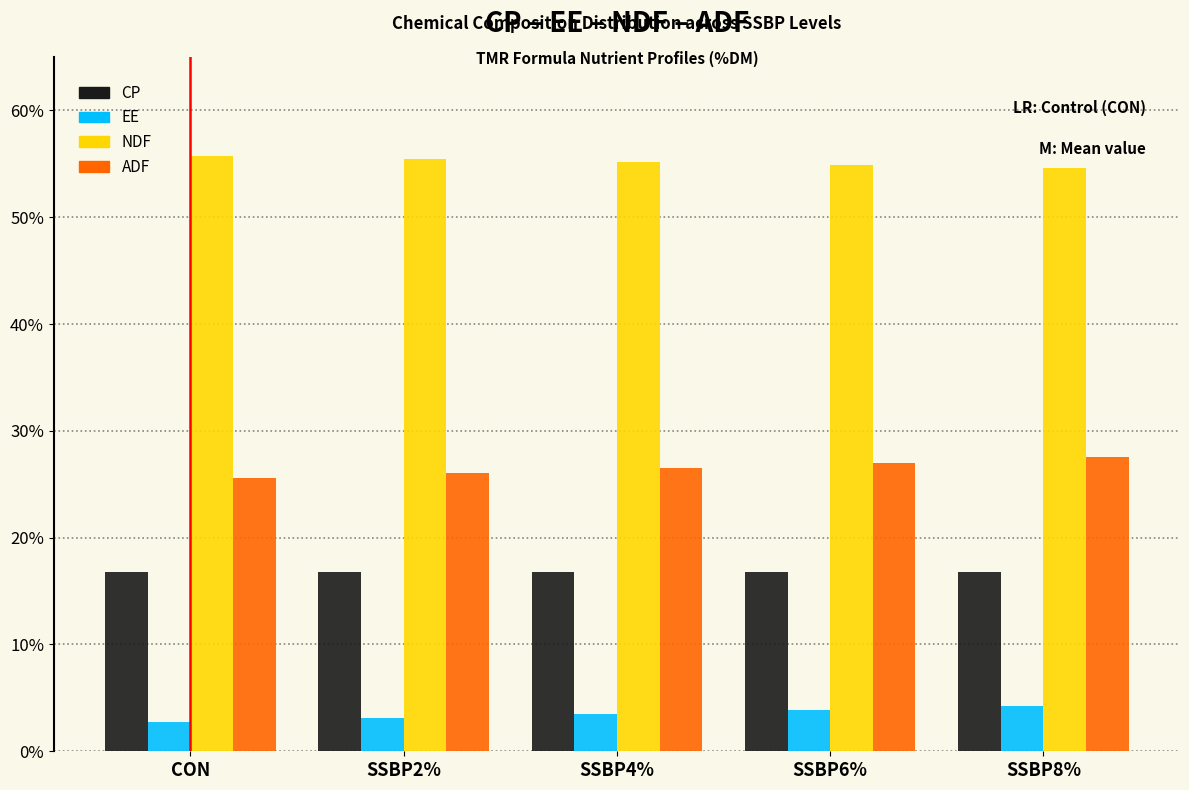

At how many categories does at least one series exceed 5?

5